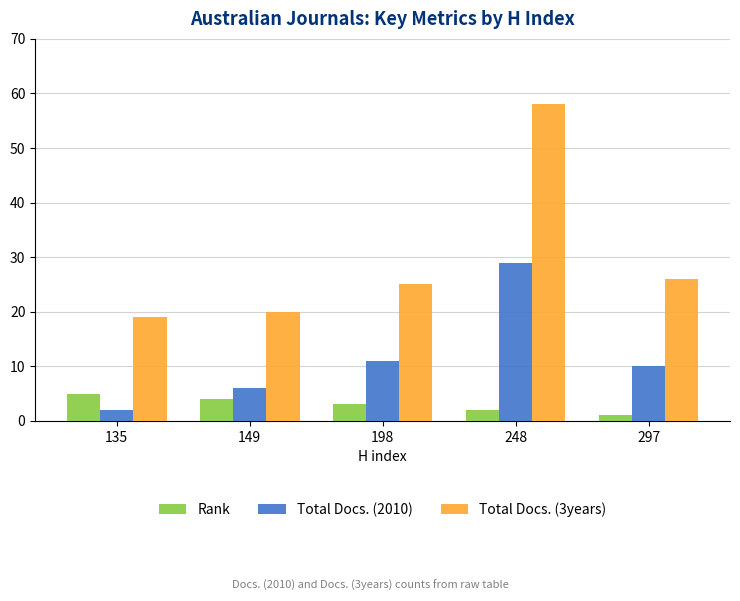

Rank the series by their maximum value, from lowest to highest.

Rank, Total Docs. (2010), Total Docs. (3years)